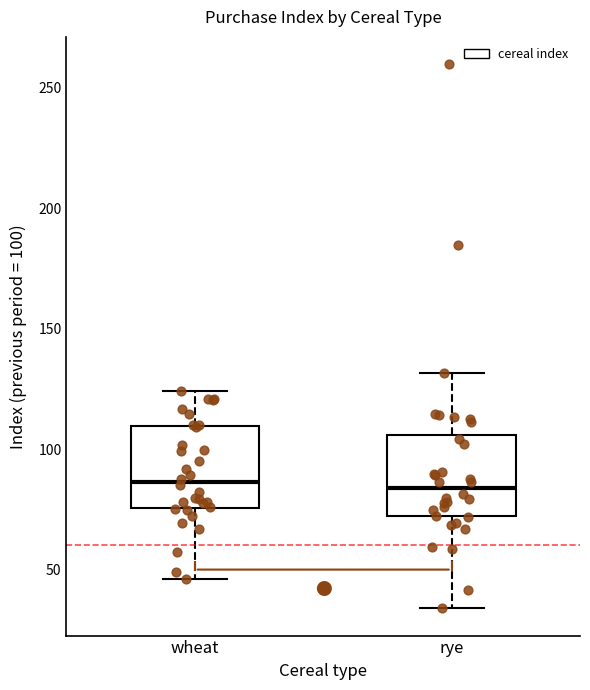

Reading left to right, read every box against the y-axis: the position of its median line, the range the box covers, and the ends of its whiskers. The values are not printed on the chart, so give them approximately, as read against the axis.

wheat: median 85, box 75 to 110, whiskers 45 to 125
rye: median 85, box 70 to 105, whiskers 35 to 130